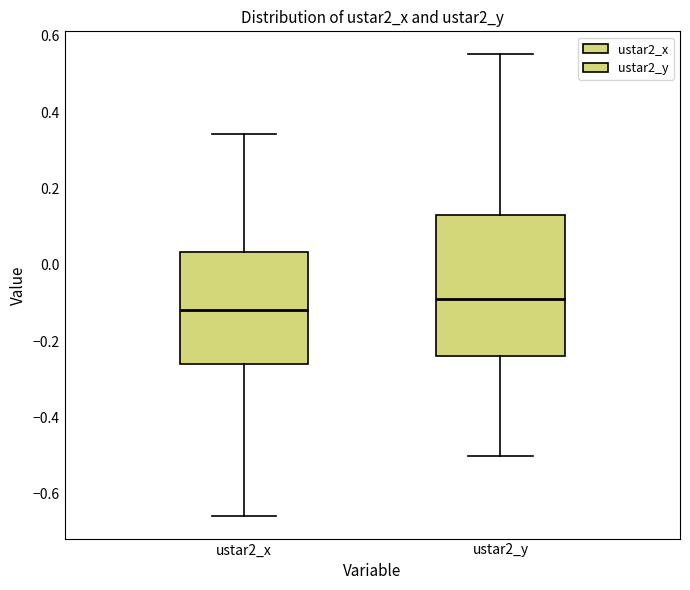

Where is the lower edge of the box for ustar2_x on the y-axis? The values are not printed on the chart, so give them approximately, as read against the axis.

-0.26